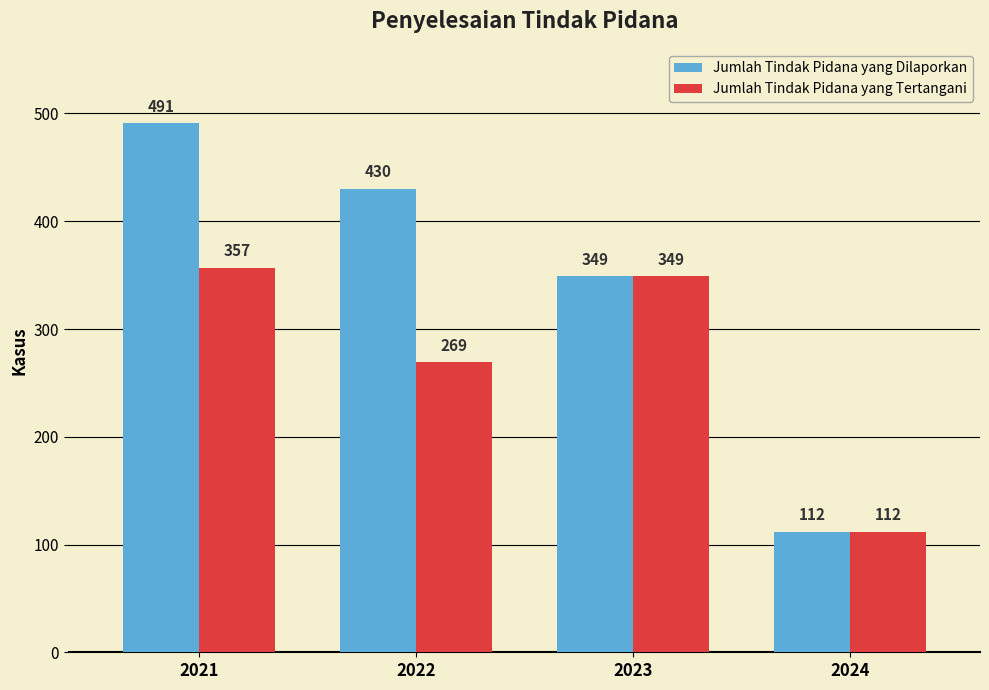

Does the chart contain stacked bars?

No